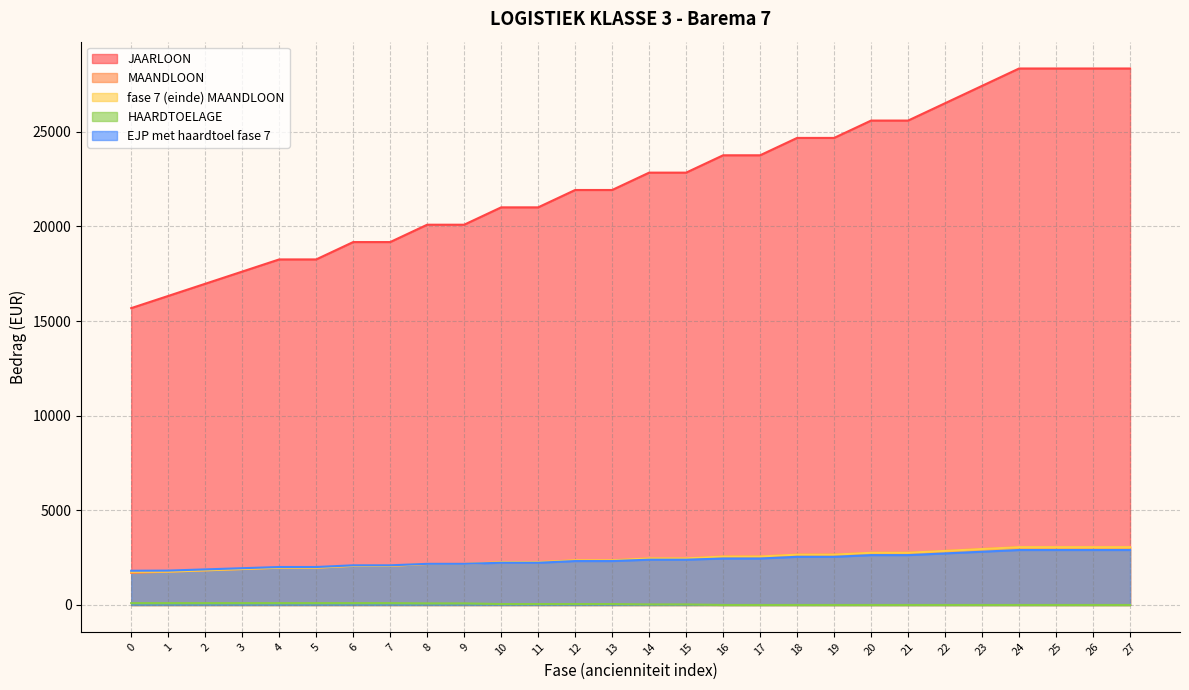

How many lines are shown in the chart?

5